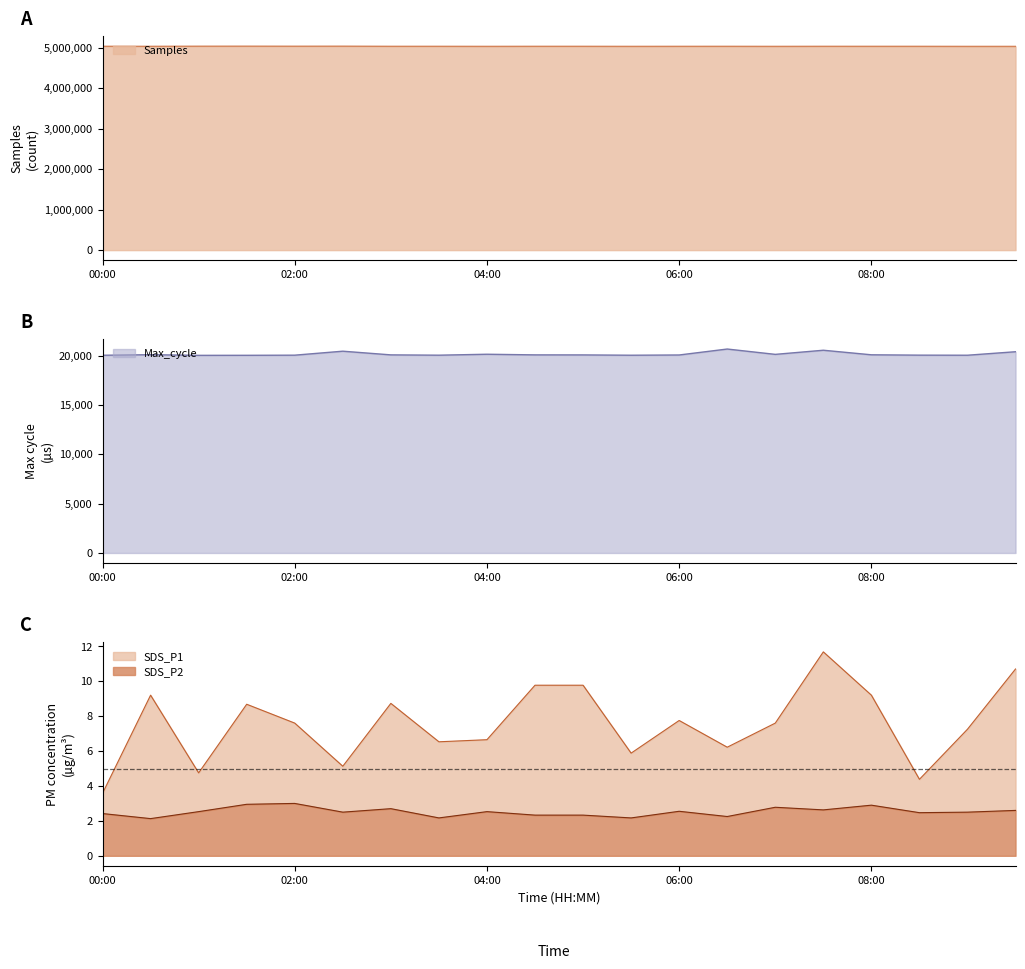

Which series has the widest spread of values?

Samples